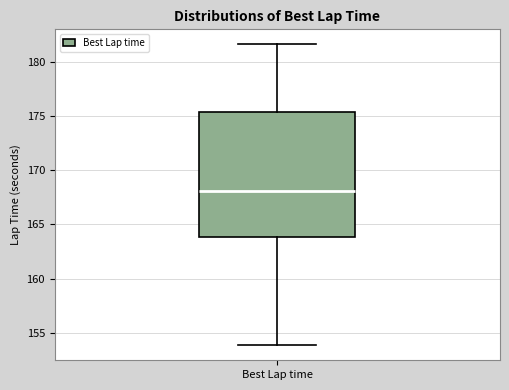

Read this box plot against the y-axis: the position of the median line, the range covered by the box, and the ends of both whiskers. The values are not printed on the chart, so give them approximately, as read against the axis.

median 168.0, box 164.0 to 175.5, whiskers 154.0 to 181.5